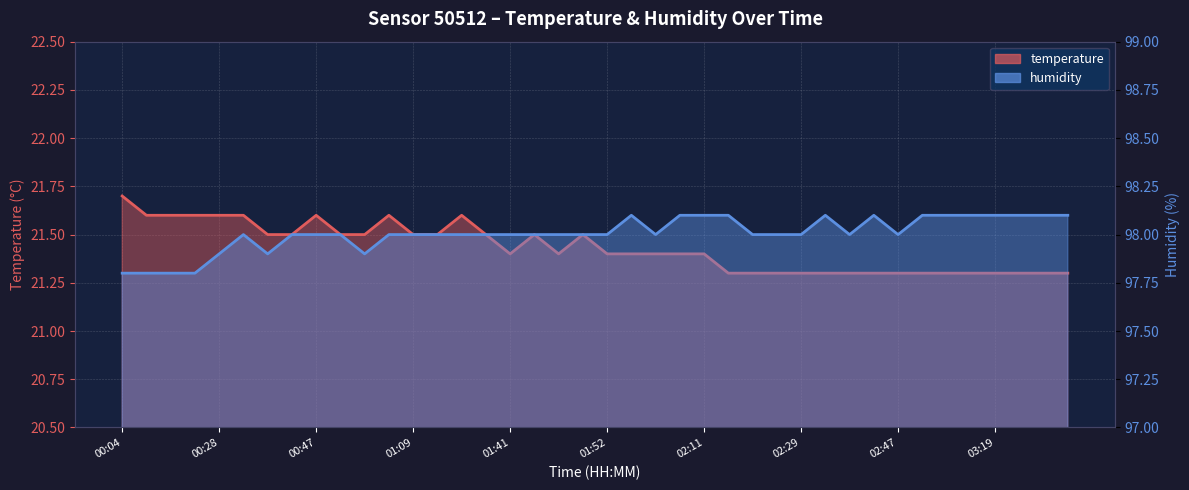

Read the humidity value at 01:41.

98.0